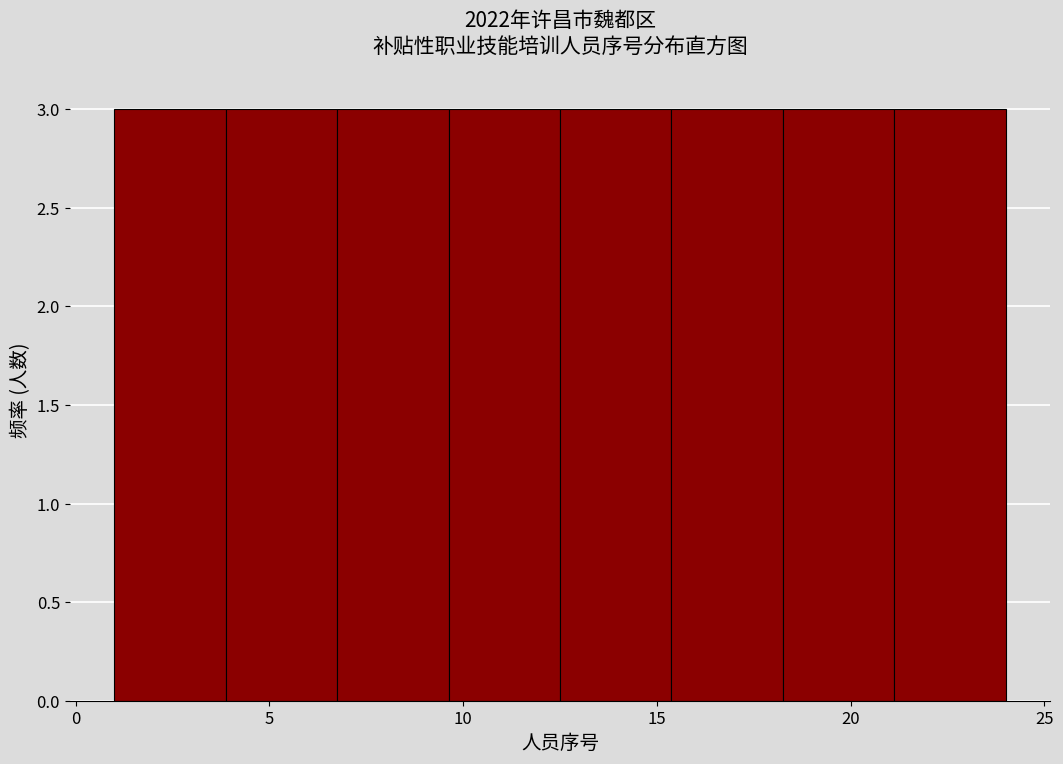

Reading left to right, transcribe this chart: for each bar, give the range it covers on the x-axis and its height. Neither the bar edges nor the heights are printed on the chart, so give them approximately, as read against the axes.

1.0 to 4.0: 3
4.0 to 7.0: 3
7.0 to 9.5: 3
9.5 to 12.5: 3
12.5 to 15.5: 3
15.5 to 18.5: 3
18.5 to 21.0: 3
21.0 to 24.0: 3